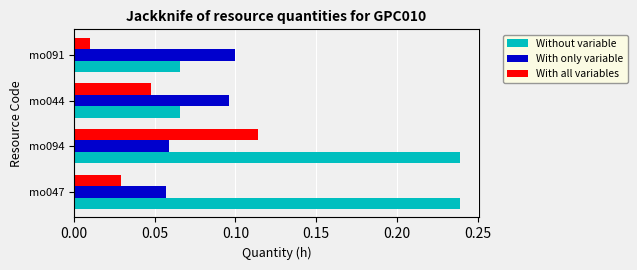

Rank the series by their average value, from lowest to highest.

With all variables, With only variable, Without variable